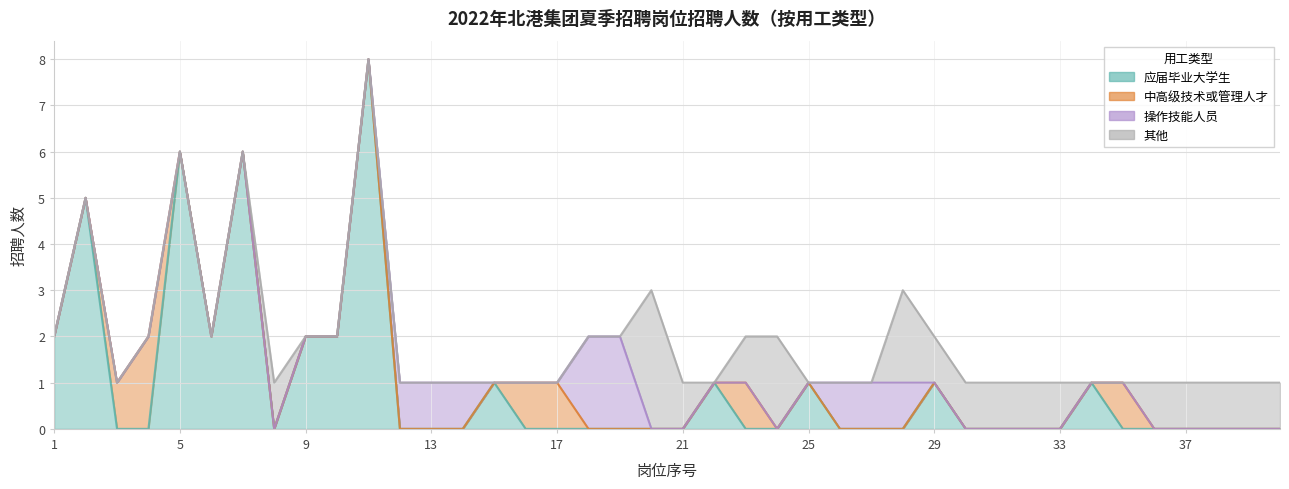

Is it true that 操作技能人员 equals 0 at 12?

False